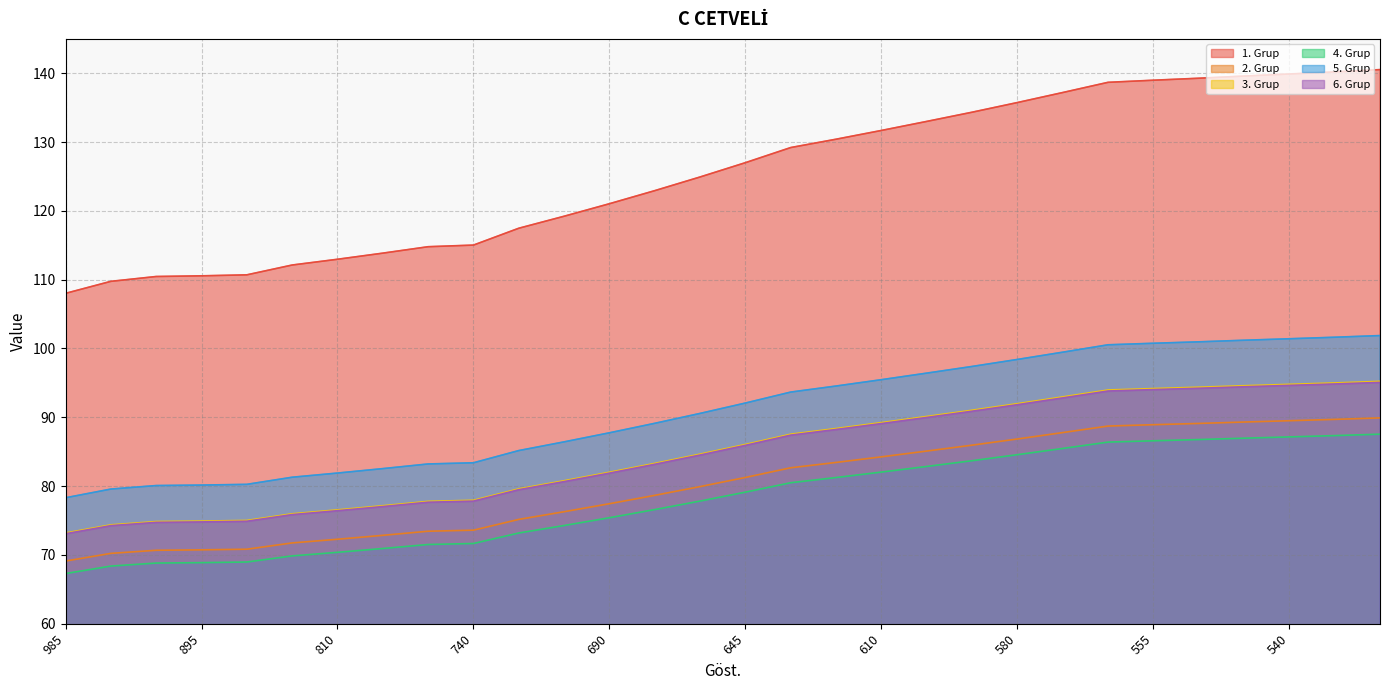

What is the average value of the 6. Grup series?

84.8